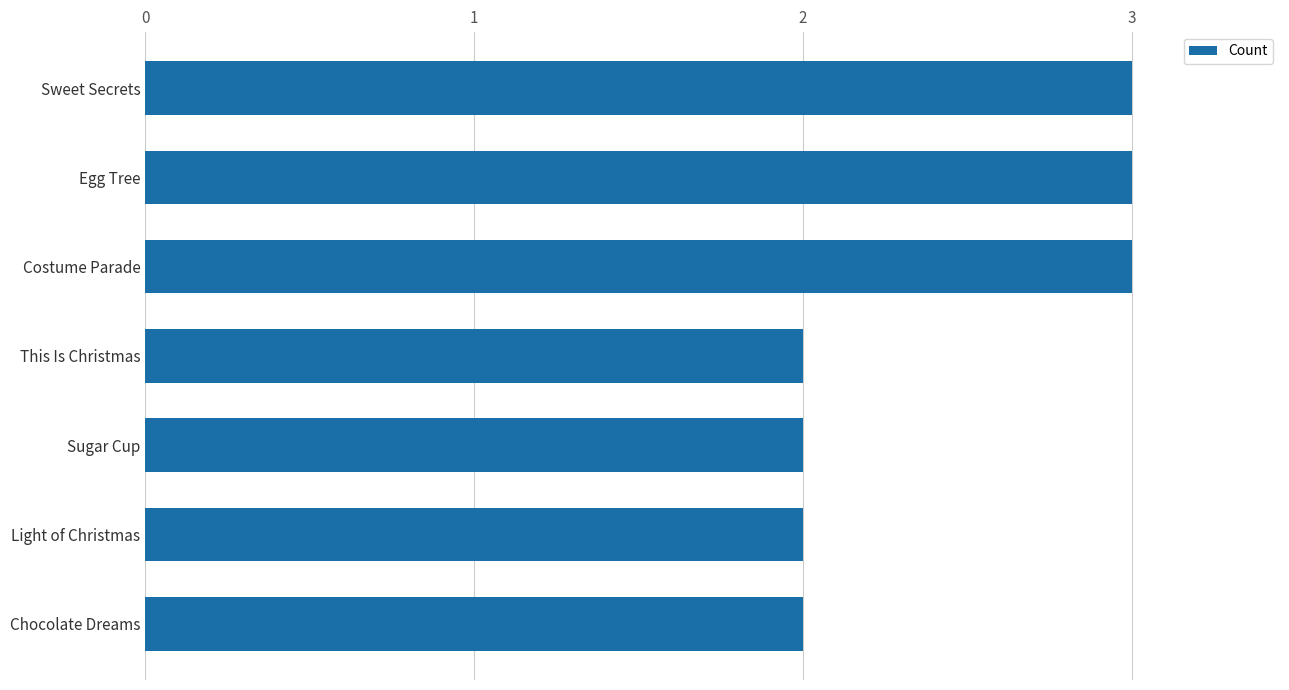

True or false: the data shows 4 at Egg Tree.

False